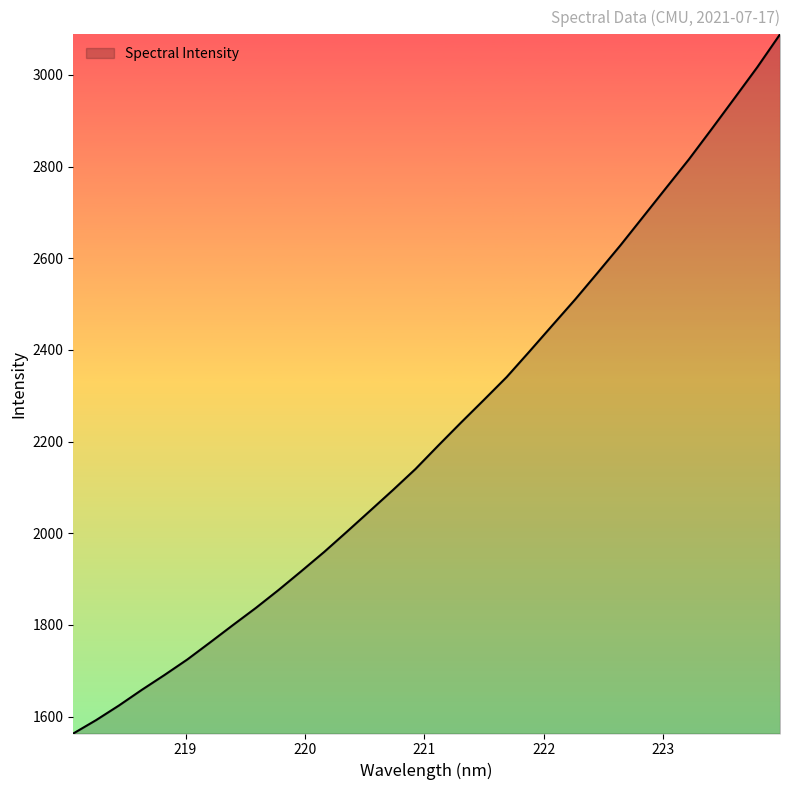

What is the minimum value shown in the chart?

1563.1